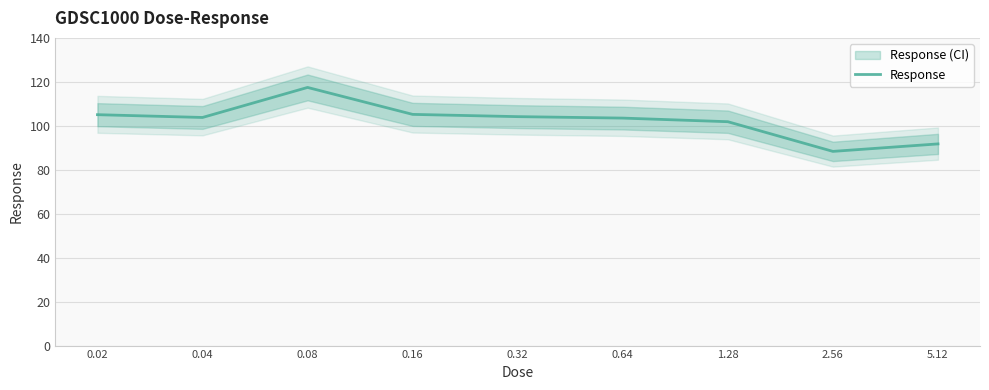

Where is the data nearest to the value 102?

1.28